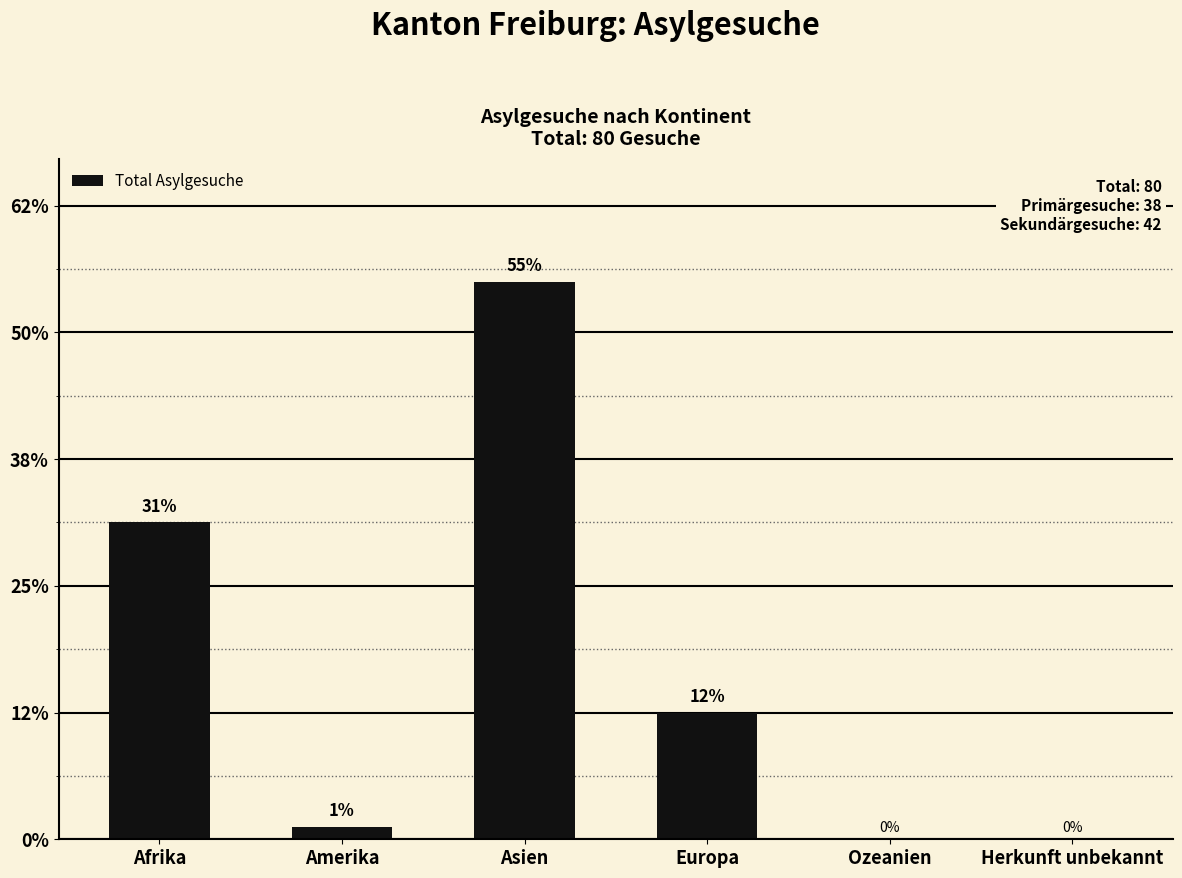

Rank the categories by value from highest to lowest.

Asien, Afrika, Europa, Amerika, Ozeanien, Herkunft unbekannt